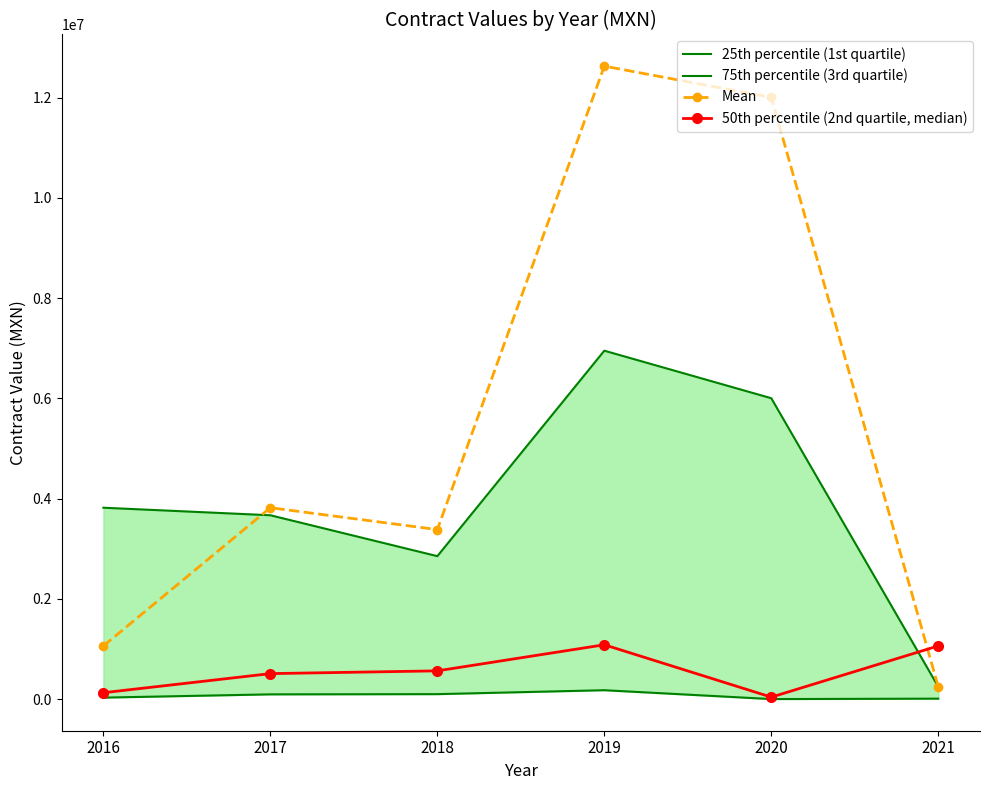

Is it true that 25th percentile (1st quartile) equals 181212.6 at 2019?

True